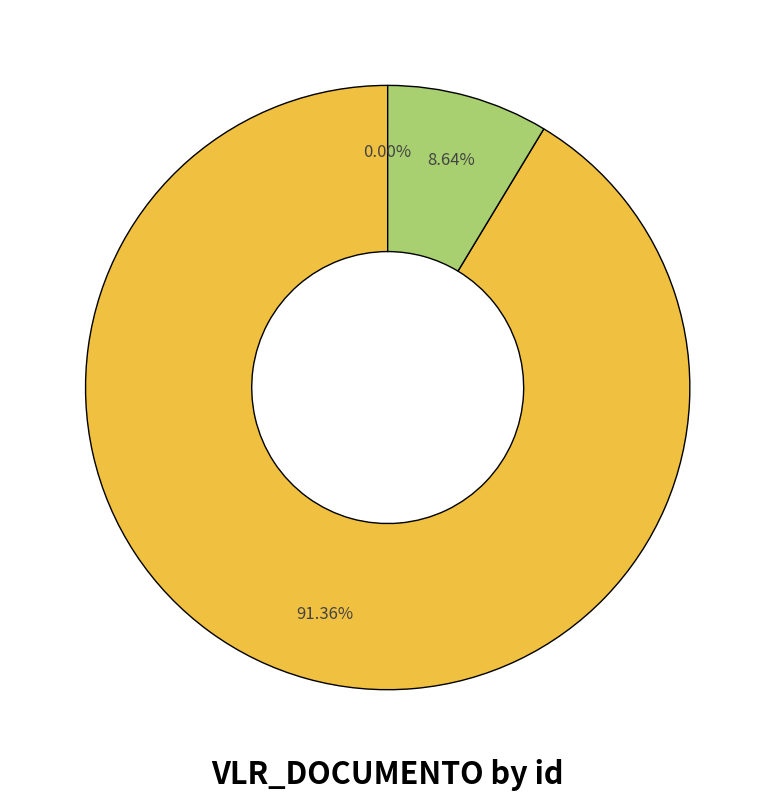

Is there a majority slice in this chart?

Yes